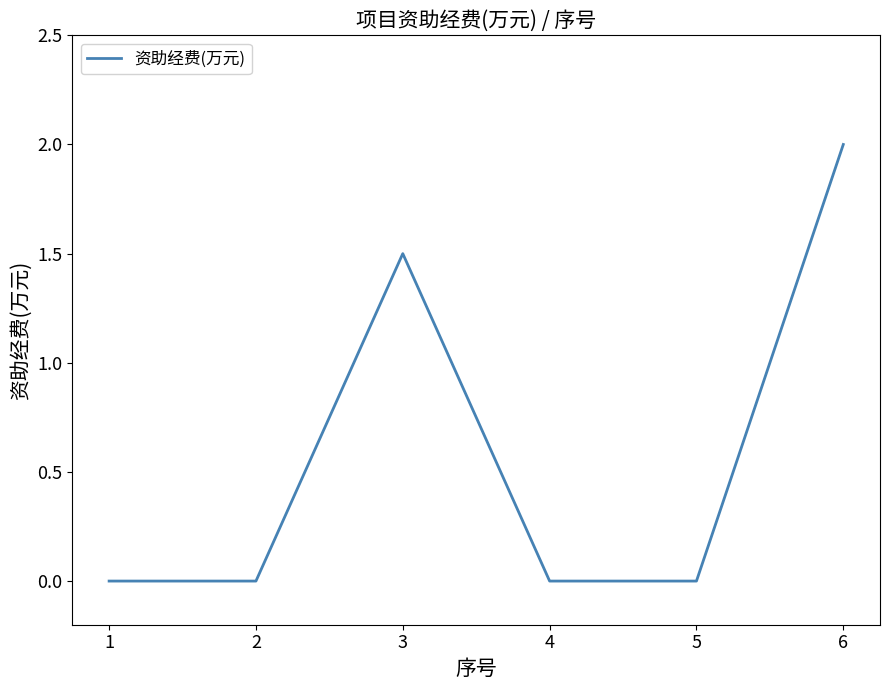

Reading right to left, transcribe all the data shown in this chart.

2.0	0.0	0.0	1.5	0.0	0.0